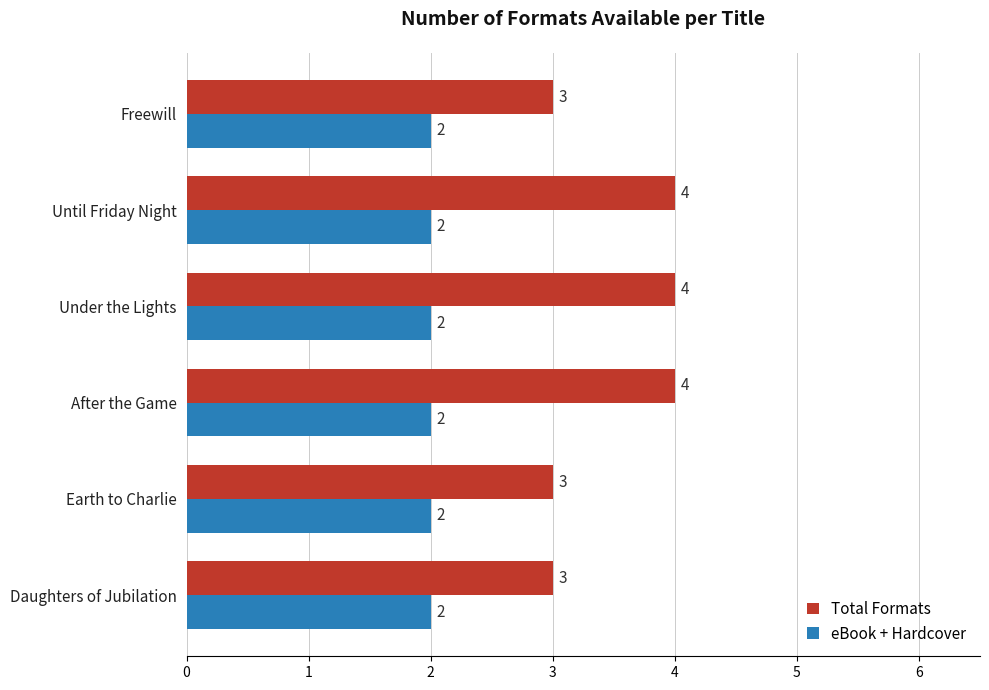

What is the total value across all series at Freewill?

5